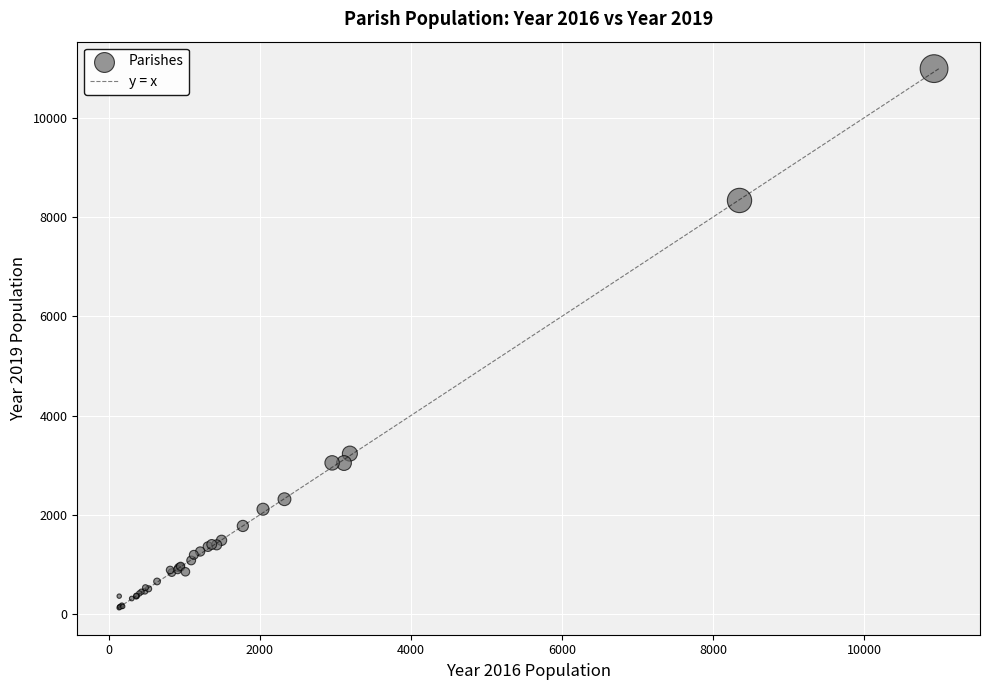

What Y value in the scatter plot is closest to 5559?

3233